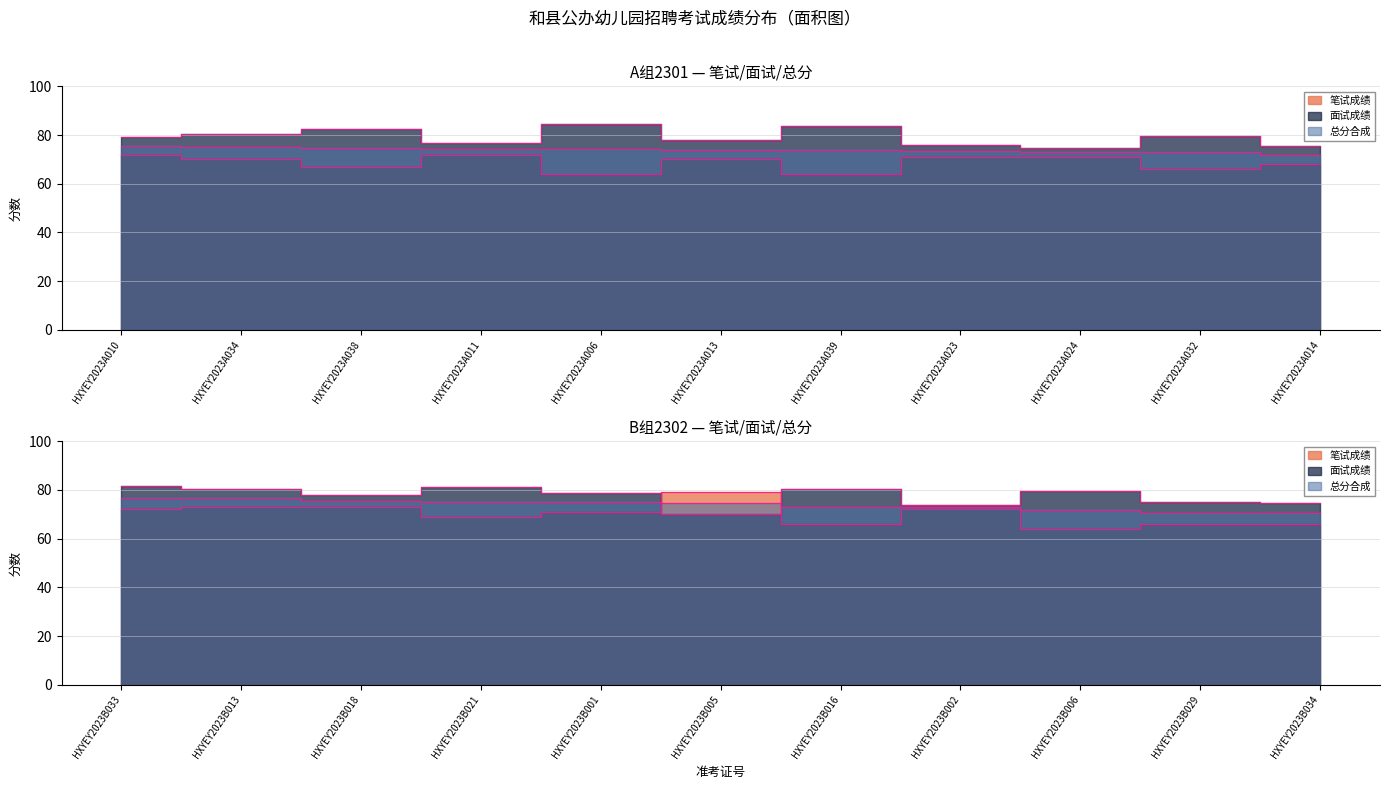

What is the greatest value displayed?

84.5